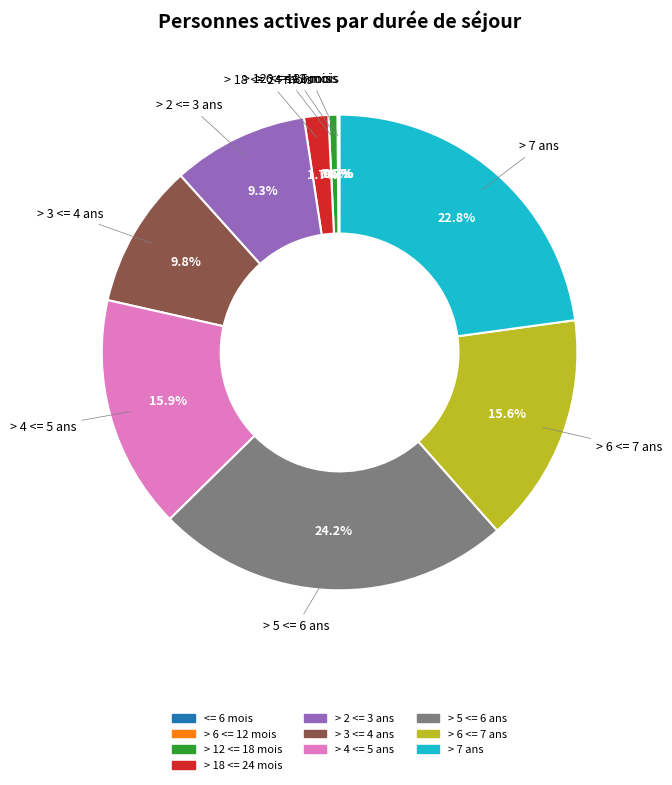

Is there a majority slice in this chart?

No